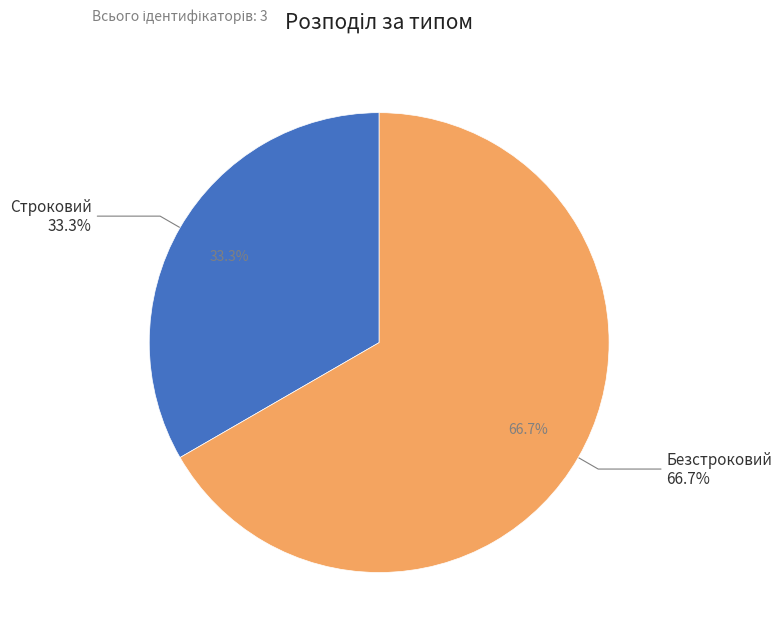

Which slice is the smallest?

Строковий